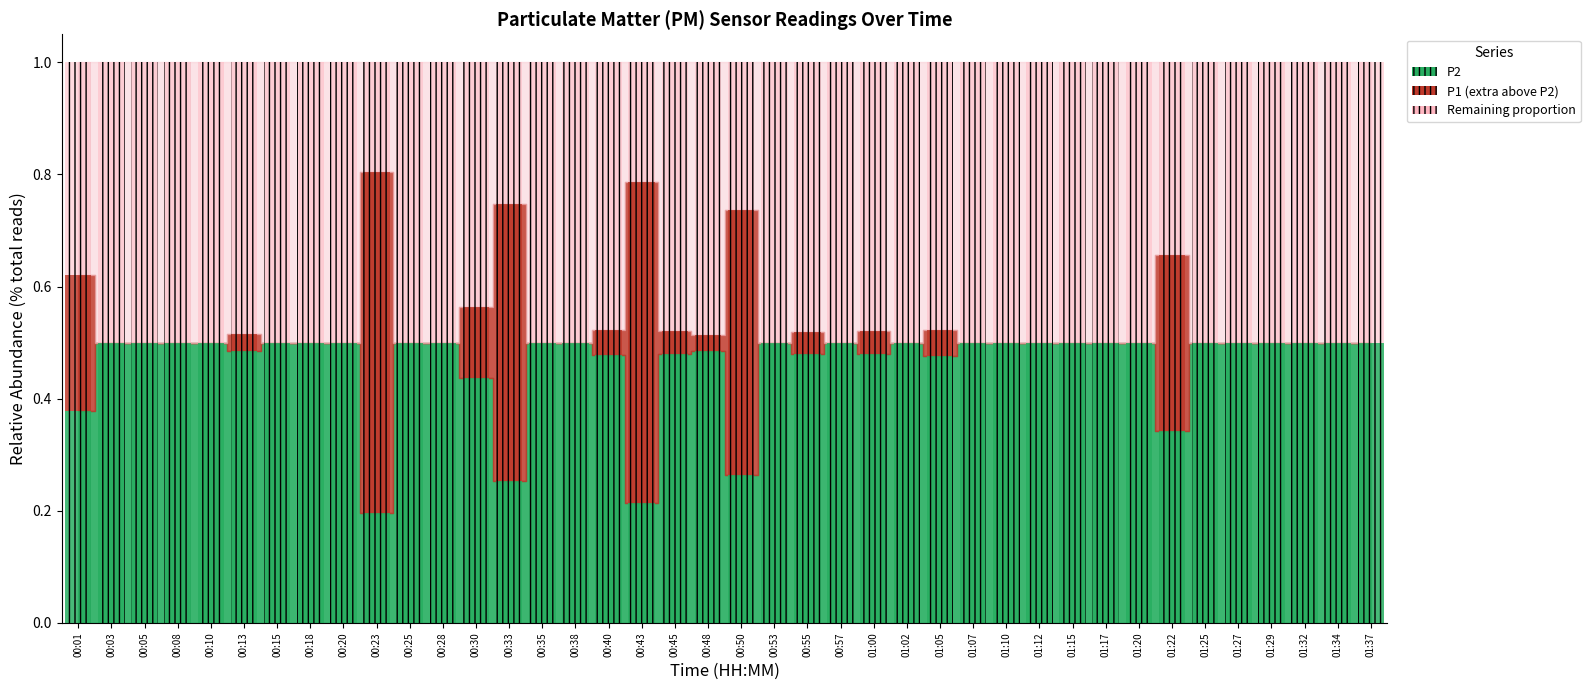

What is the total value across all series at 00:30?

1.0